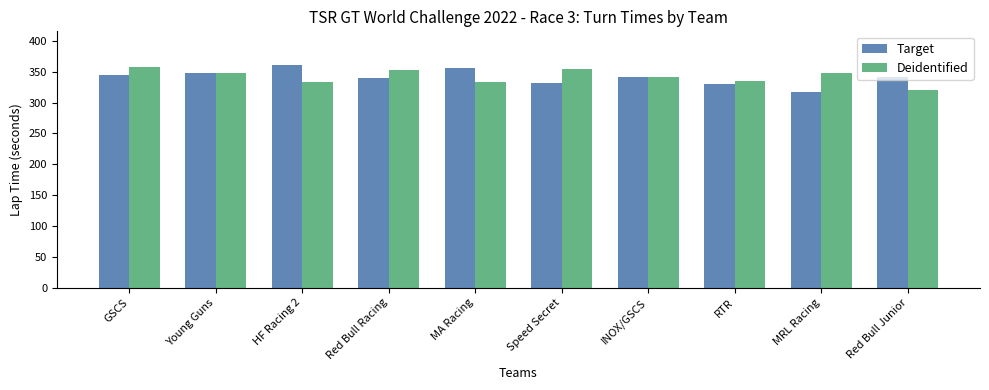

Is it true that Deidentified equals 353.1 at Red Bull Racing?

True